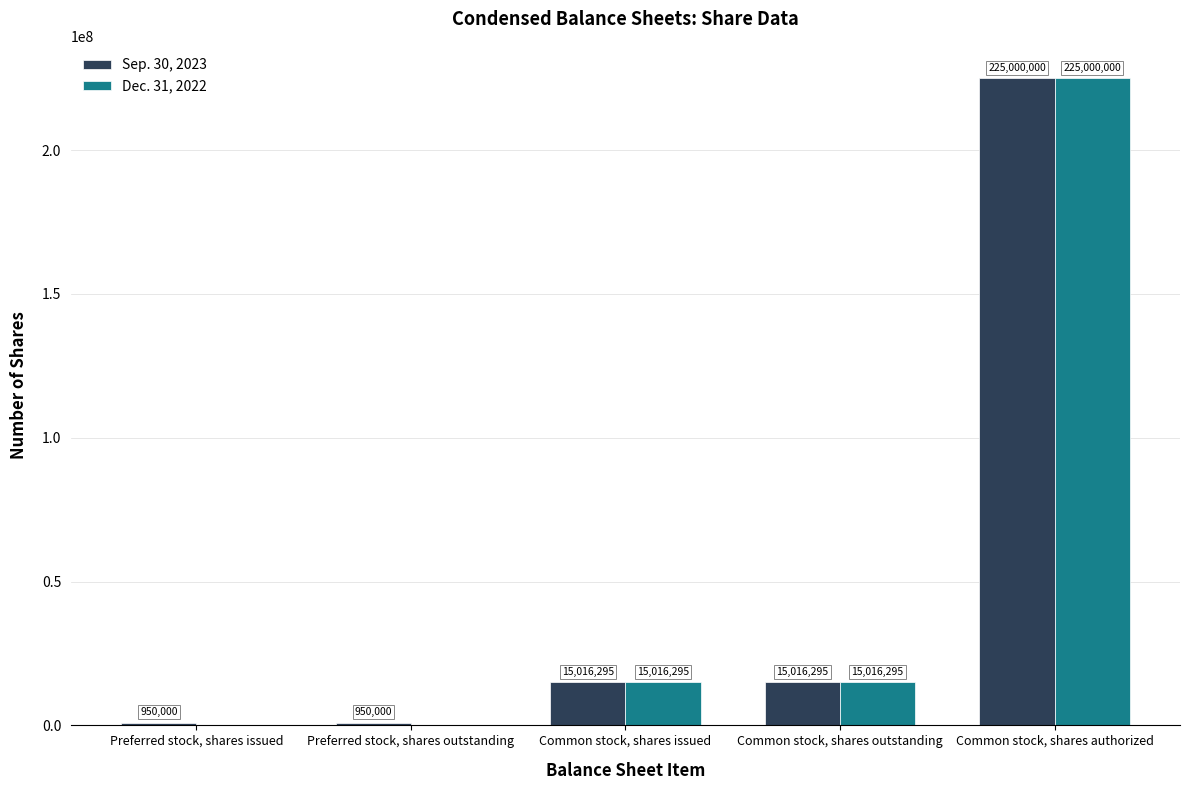

Reading left to right, extract all data points from this chart.

Sep. 30, 2023: 950000	950000	15016295	15016295	225000000
Dec. 31, 2022: 0	0	15016295	15016295	225000000